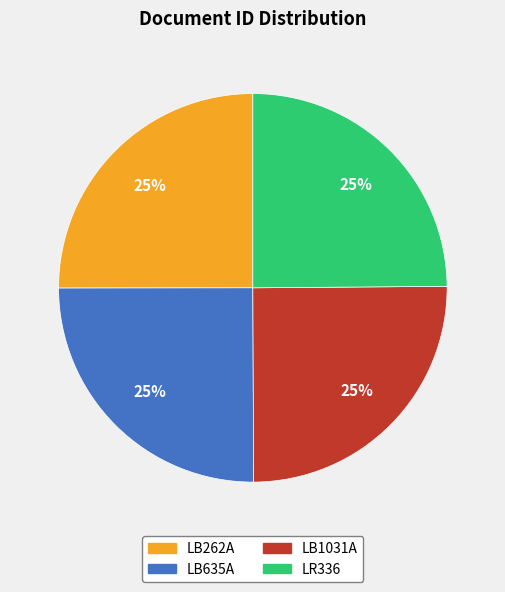

Does LB262A account for over 50% of the chart?

No